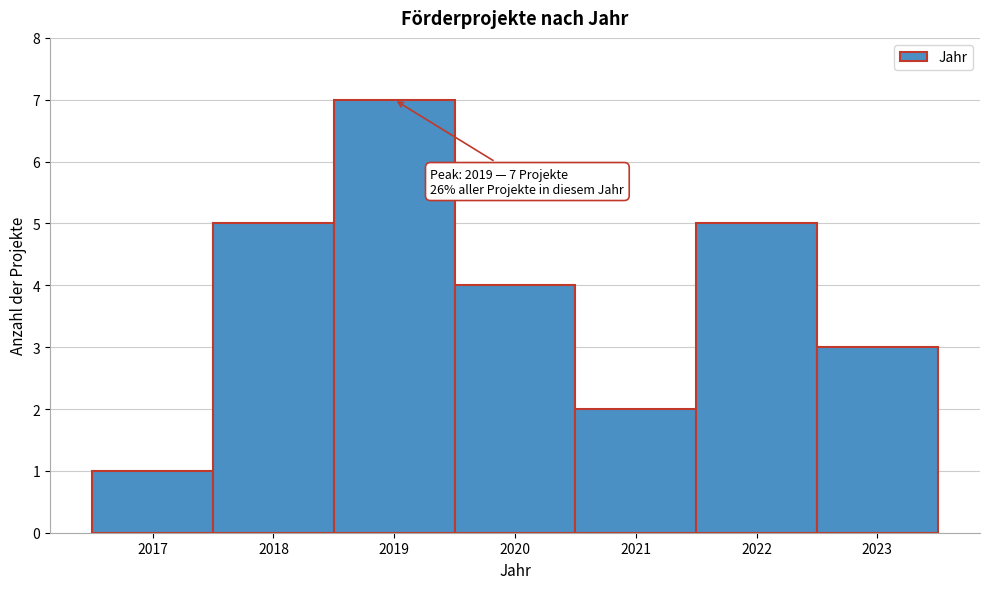

Over which range of the x-axis is the bar tallest?

2018.5 to 2019.5